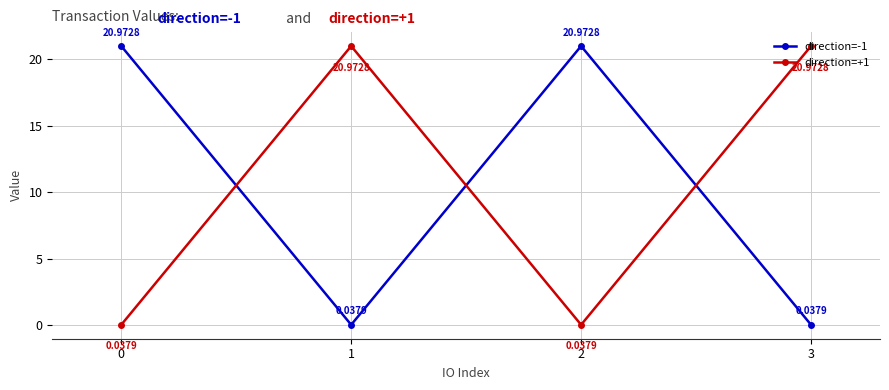

After their last crossing, which series has the higher values: direction=+1 or direction=-1?

direction=+1